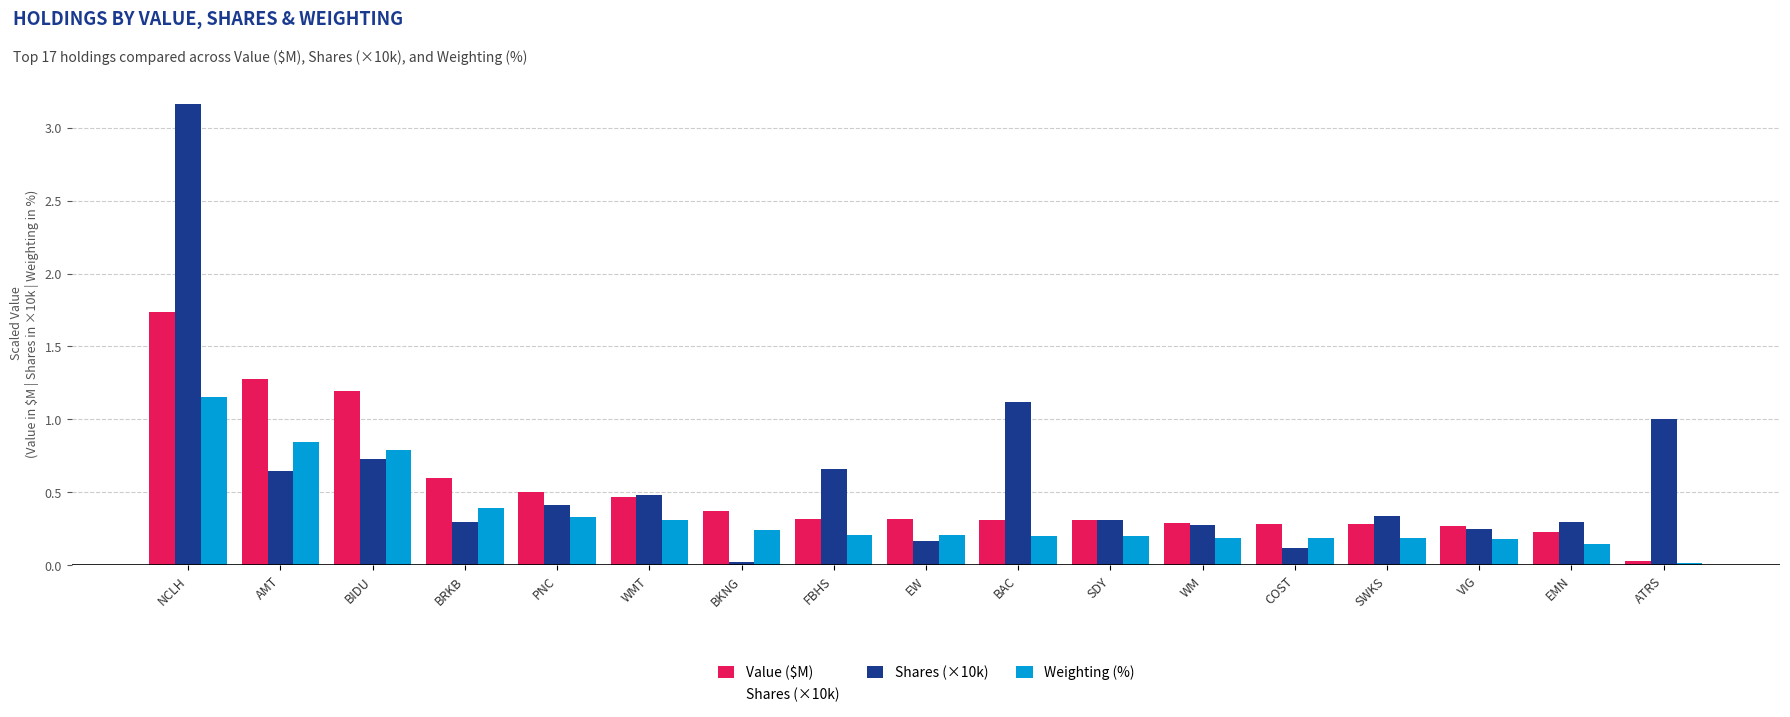

What is the label of the 16th bar from the right?

AMT